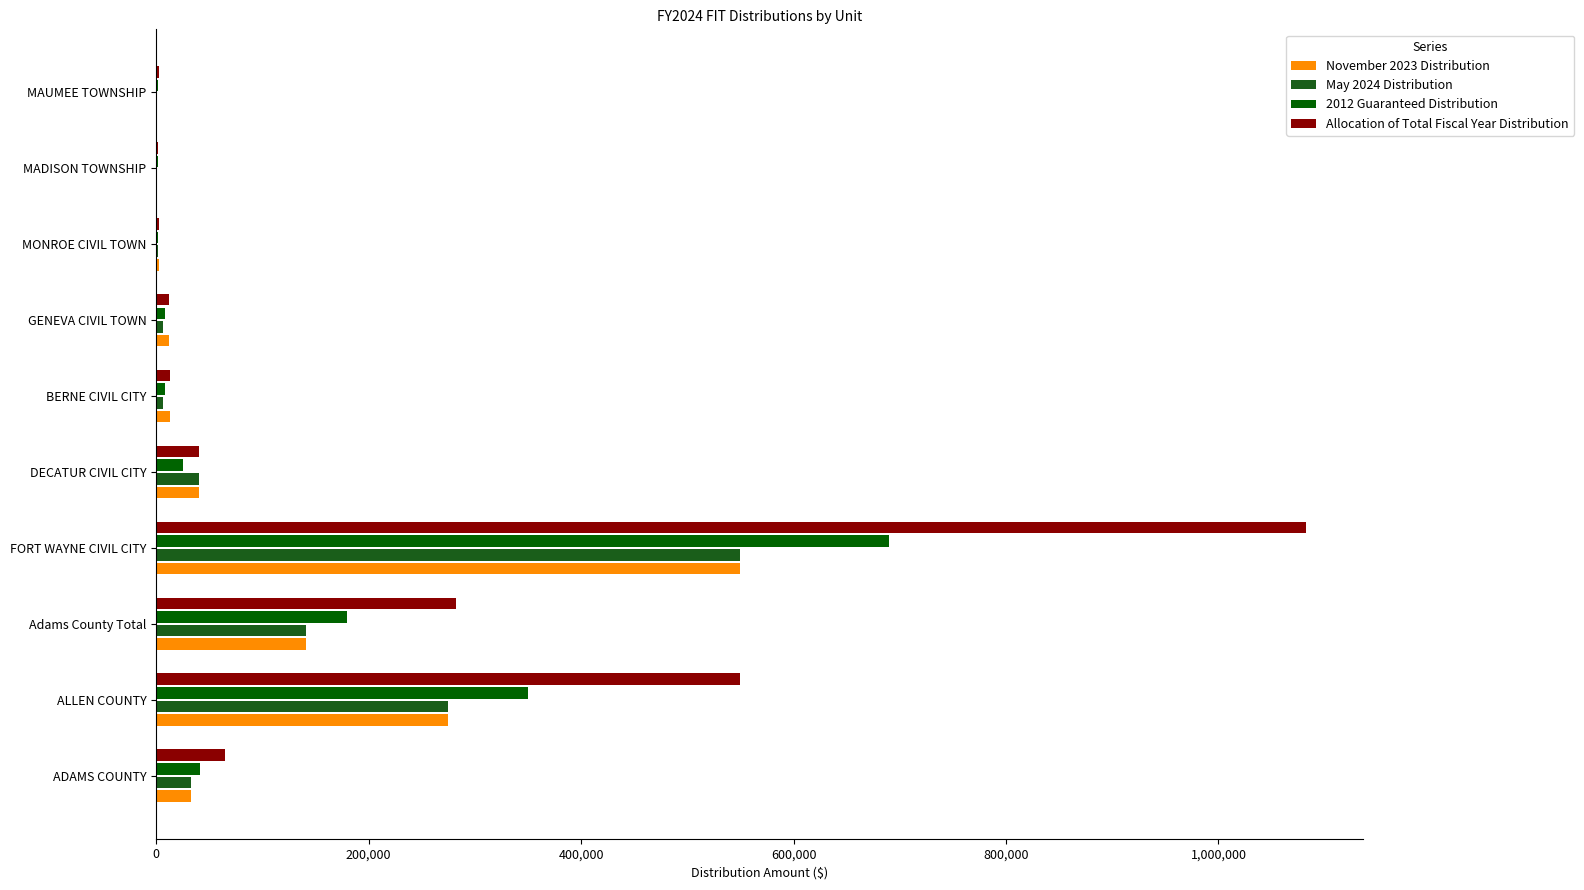

Which series has the largest total across all categories?

Allocation of Total Fiscal Year Distribution